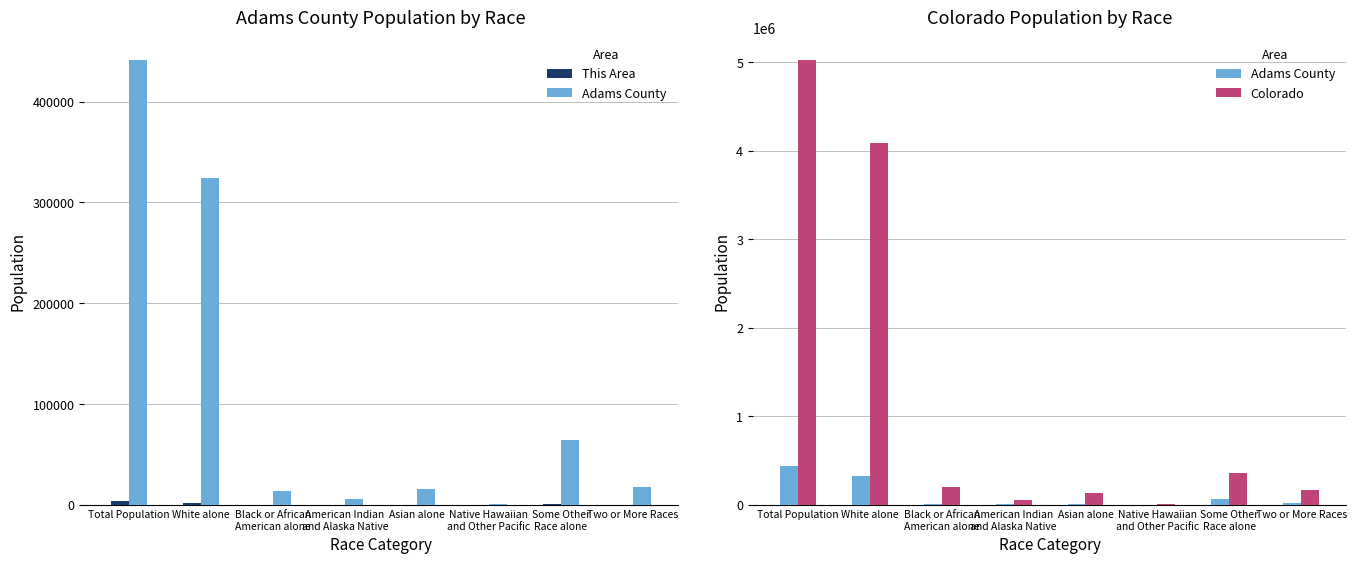

The value of Adams County at Black or African
American alone is 21005. True or false?

False